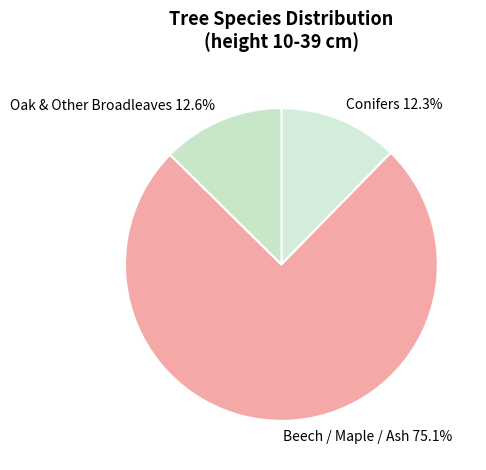

Count the number of slices in the pie.

3